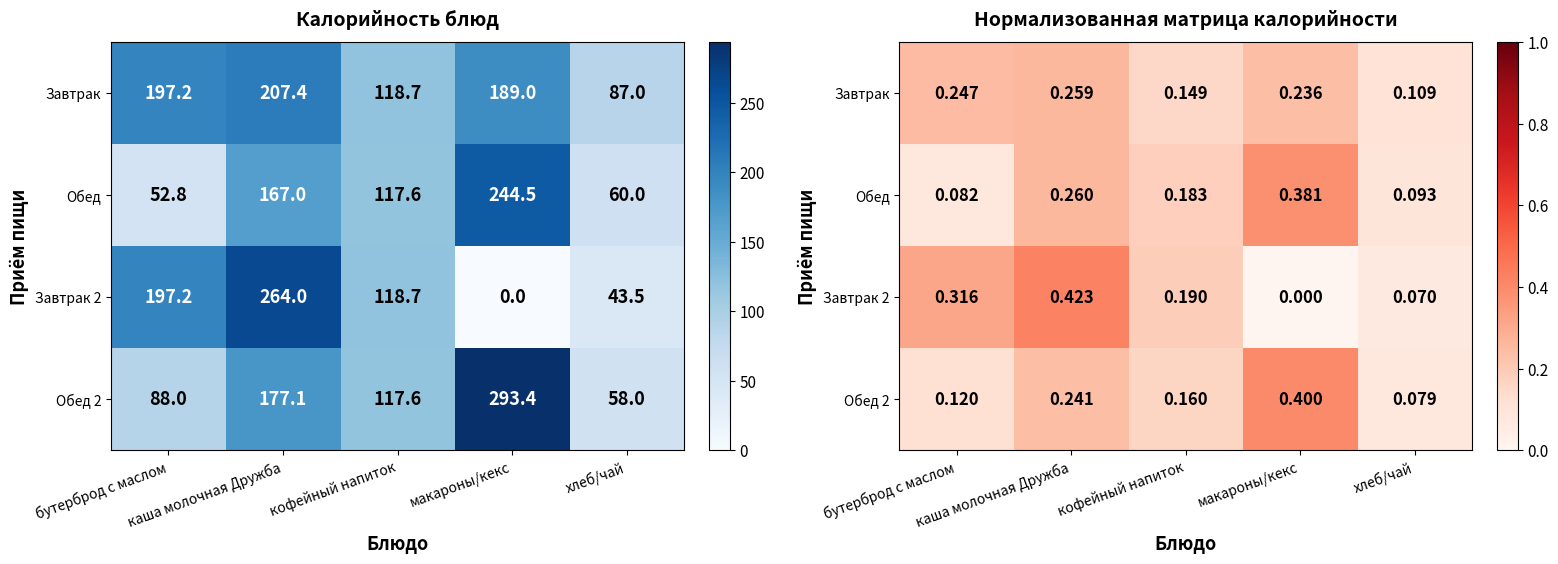

What is the lowest value of the Обед 2 series?

0.1